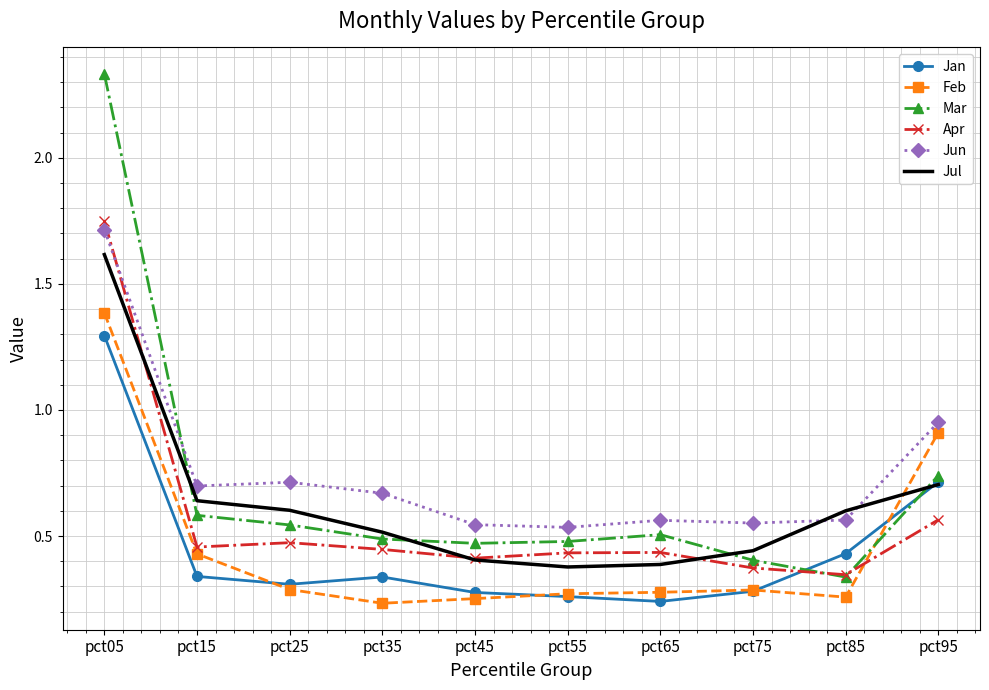

Which series has the largest total across all categories?

Jun